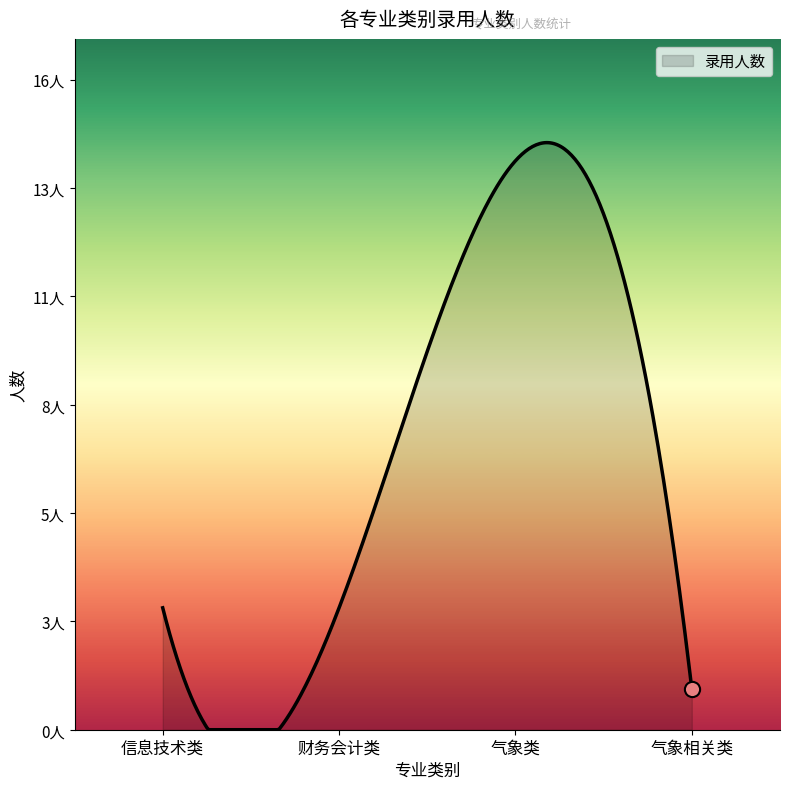

Is this an area chart (filled region under the line)?

Yes